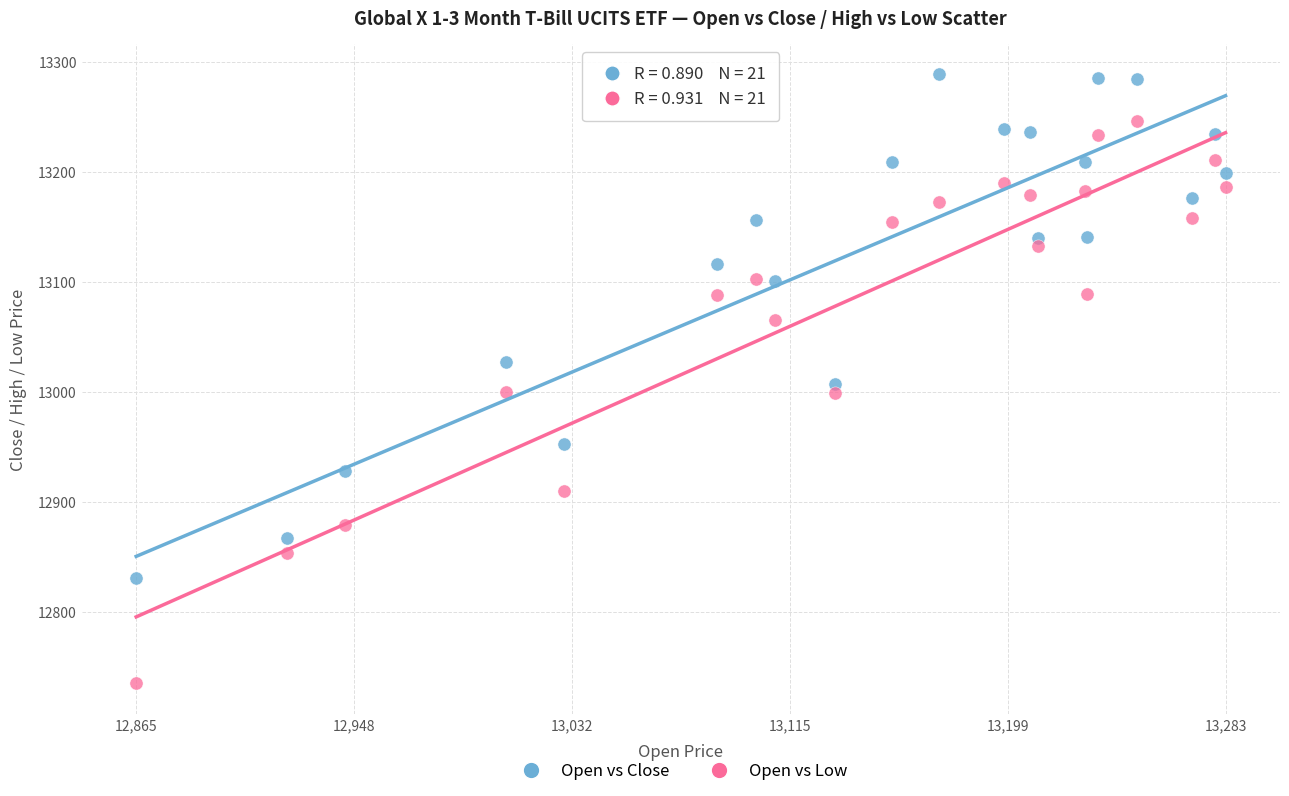

Across all data points, what is the range of X values (max minus min)?

418